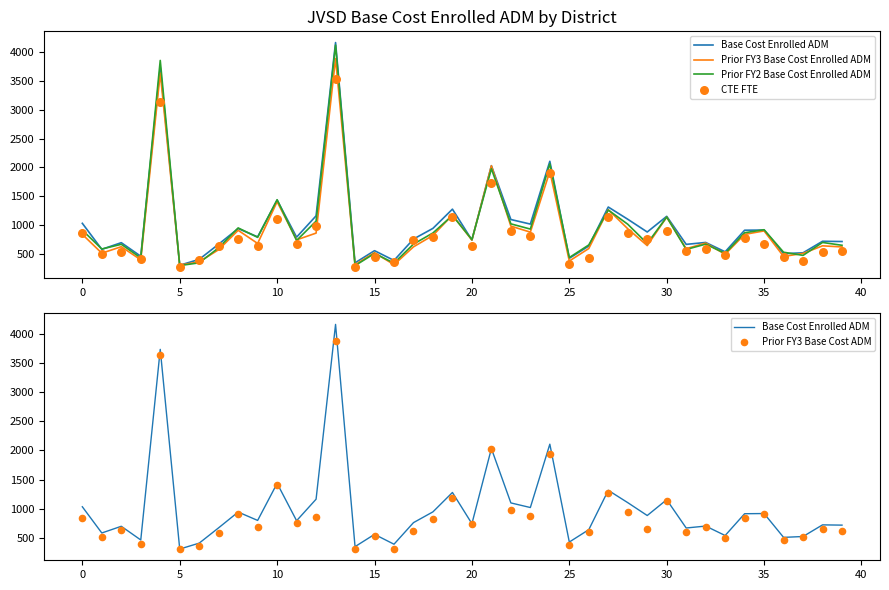

Which series contains the lowest Y value?

CTE FTE